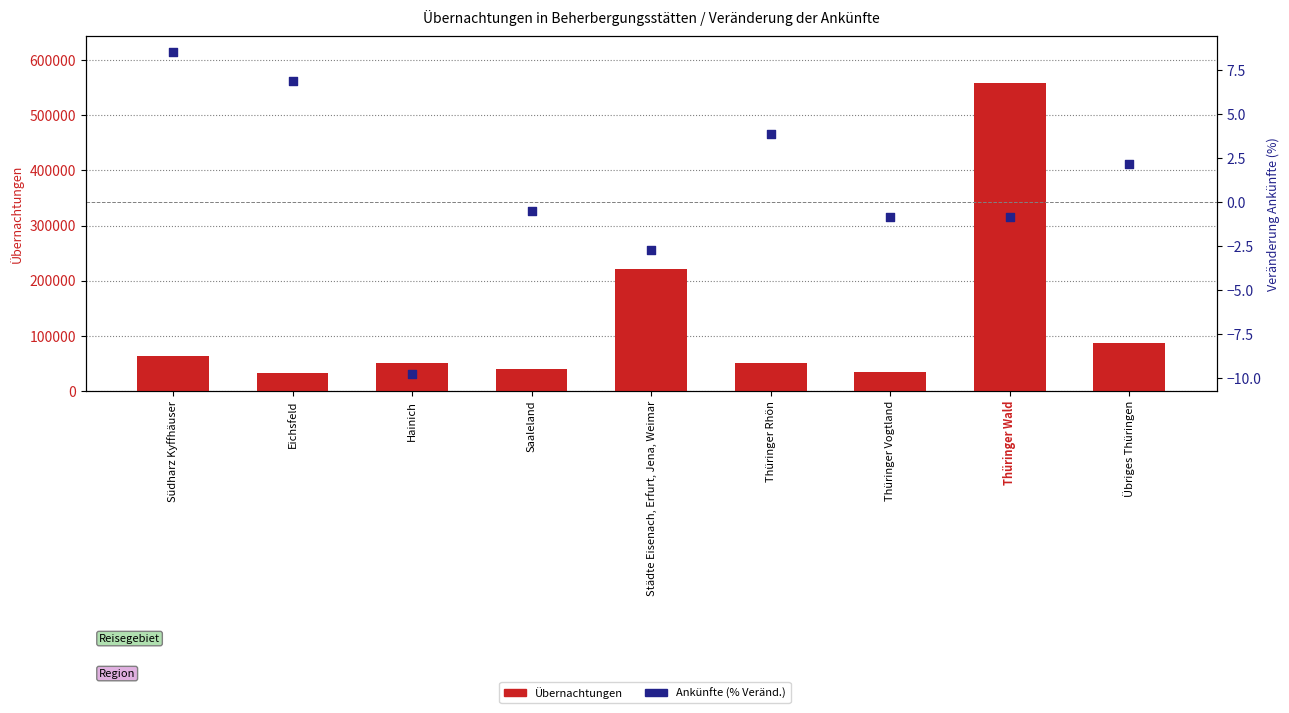

Which series has the largest Y range (max minus min)?

Übernachtungen